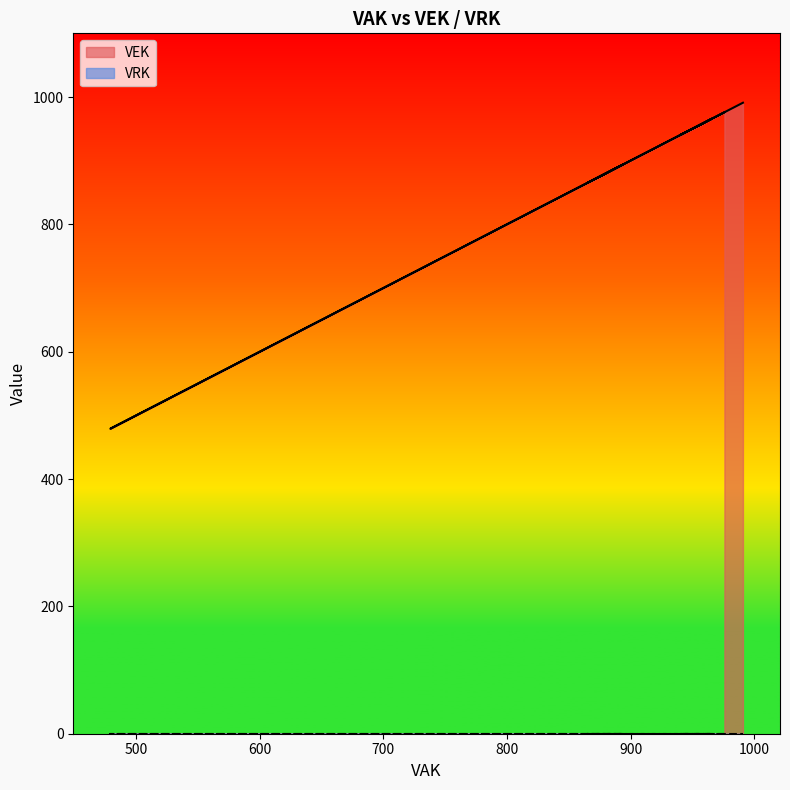

True or false: the data shows 892 at 892.

True